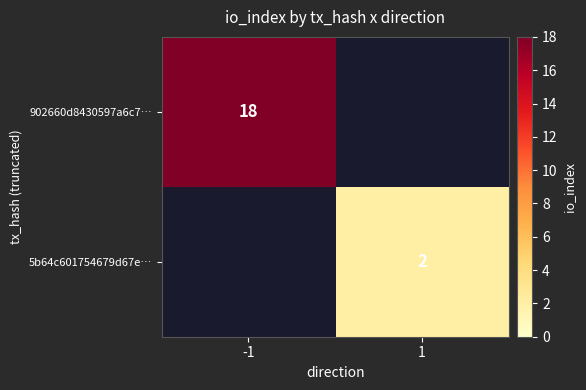

What is the total value across all series at -1?

18